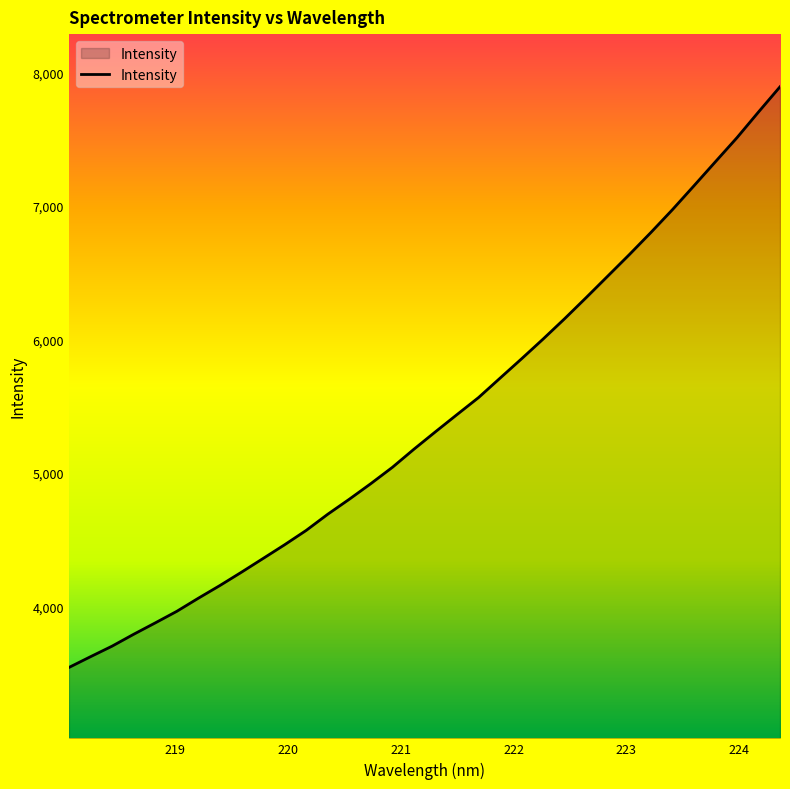

What is the difference between the maximum and minimum values?

4350.3